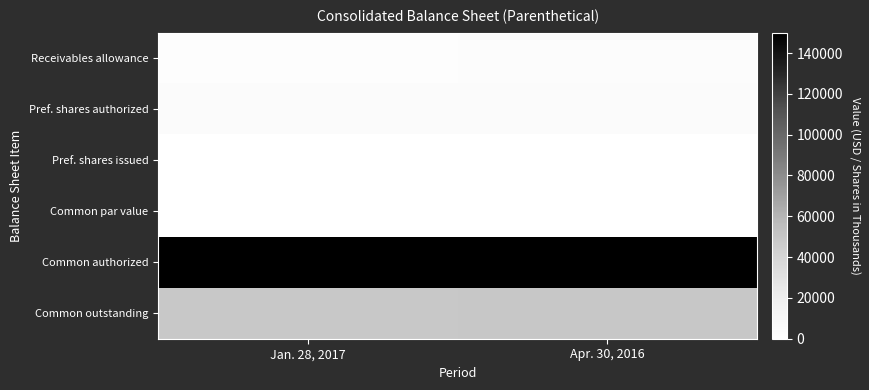

What is the maximum value shown in the chart?

150000